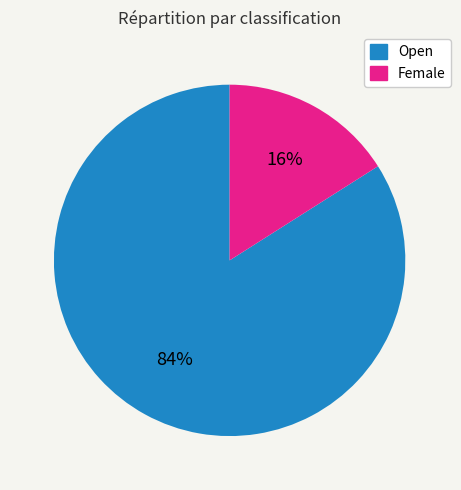

To the nearest percent, what is the difference between the Open and Female slice percentages?

68%